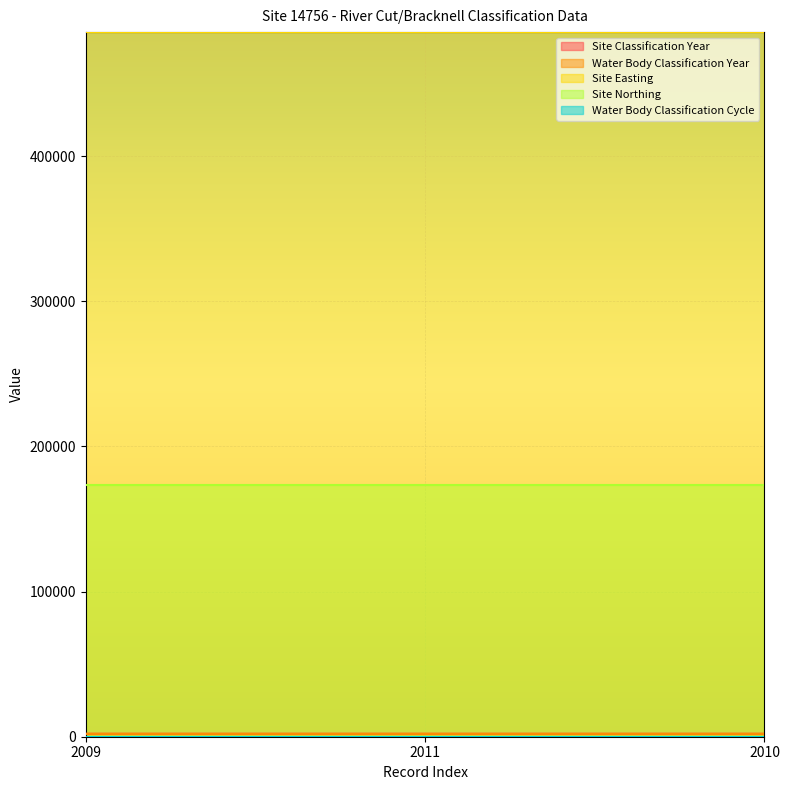

How many lines are shown in the chart?

5